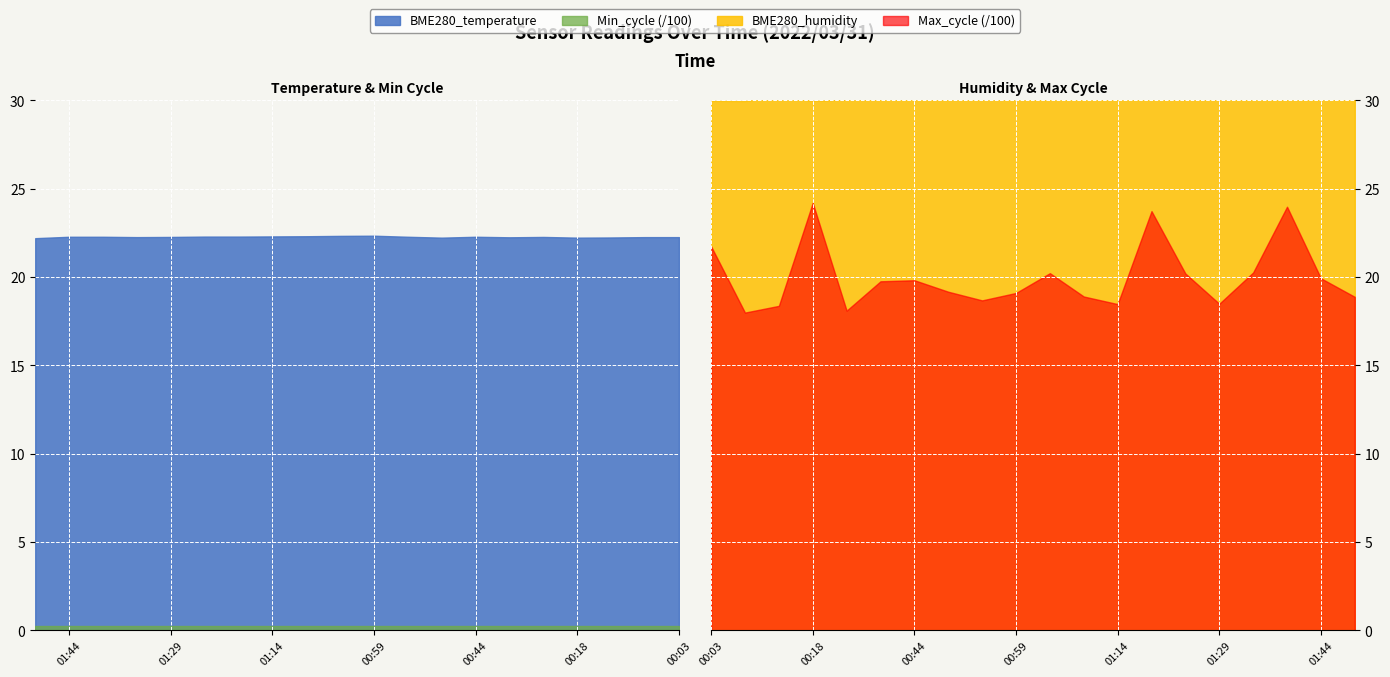

What is the greatest value displayed?

2420.0